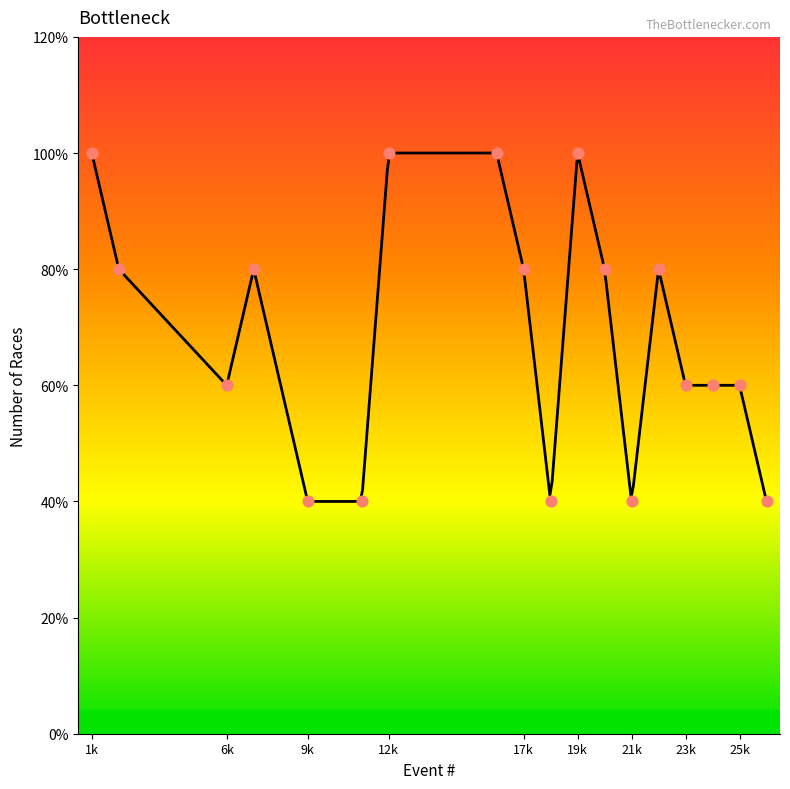

What is the ratio of the value at 24 to the value at 22?

0.8